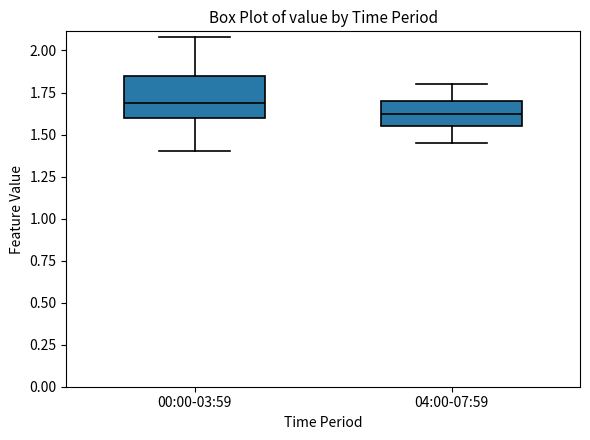

Reading left to right, read every box against the y-axis: the position of its median line, the range the box covers, and the ends of its whiskers. The values are not printed on the chart, so give them approximately, as read against the axis.

00:00-03:59: median 1.70, box 1.60 to 1.85, whiskers 1.40 to 2.10
04:00-07:59: median 1.60, box 1.55 to 1.70, whiskers 1.45 to 1.80